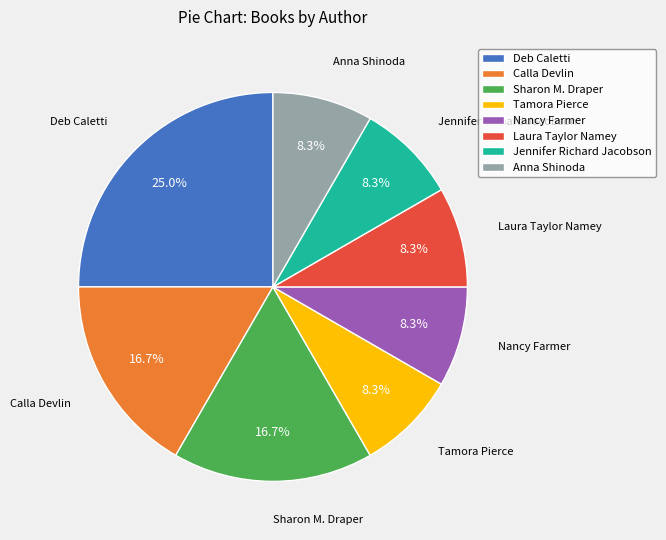

Is Sharon M. Draper the majority of the pie?

No